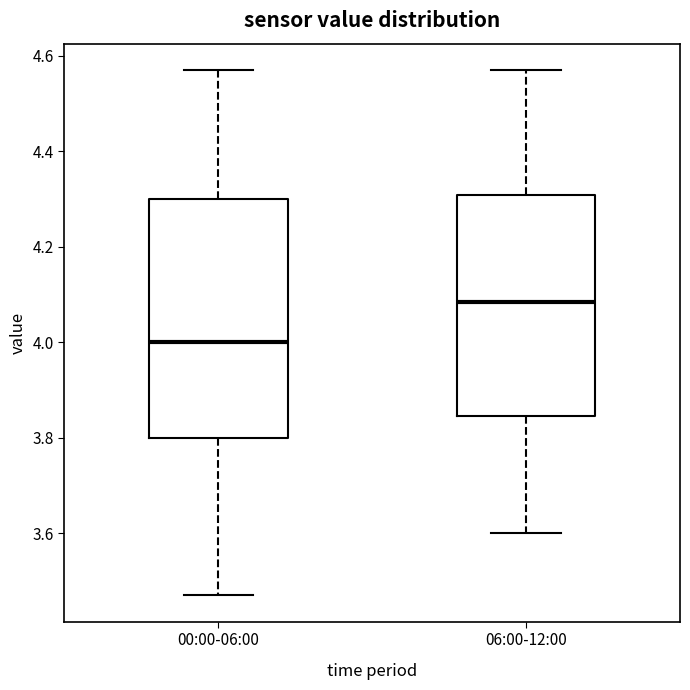

Reading left to right, read every box against the y-axis: the position of its median line, the range the box covers, and the ends of its whiskers. The values are not printed on the chart, so give them approximately, as read against the axis.

00:00-06:00: median 4.00, box 3.80 to 4.30, whiskers 3.48 to 4.58
06:00-12:00: median 4.08, box 3.84 to 4.30, whiskers 3.60 to 4.58